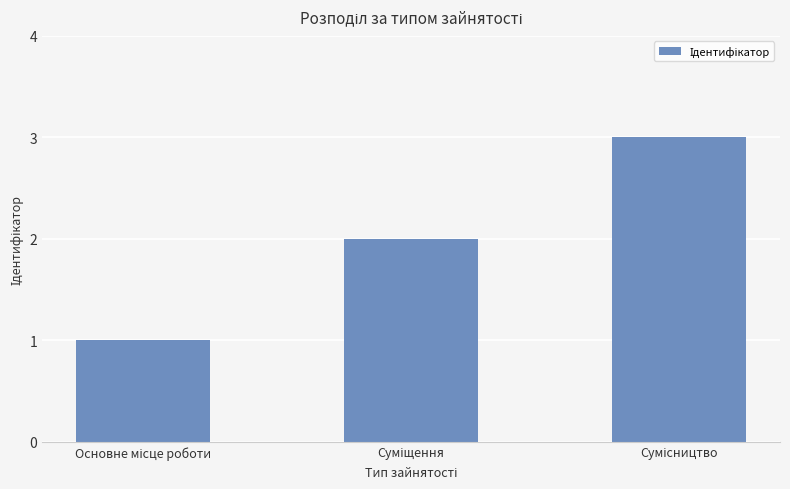

What is the maximum value shown in the chart?

3